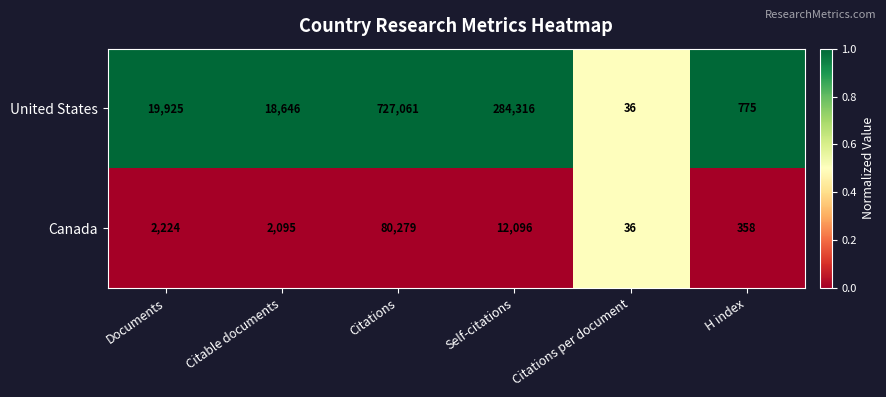

At which category is the sum across all series the highest?

Citations